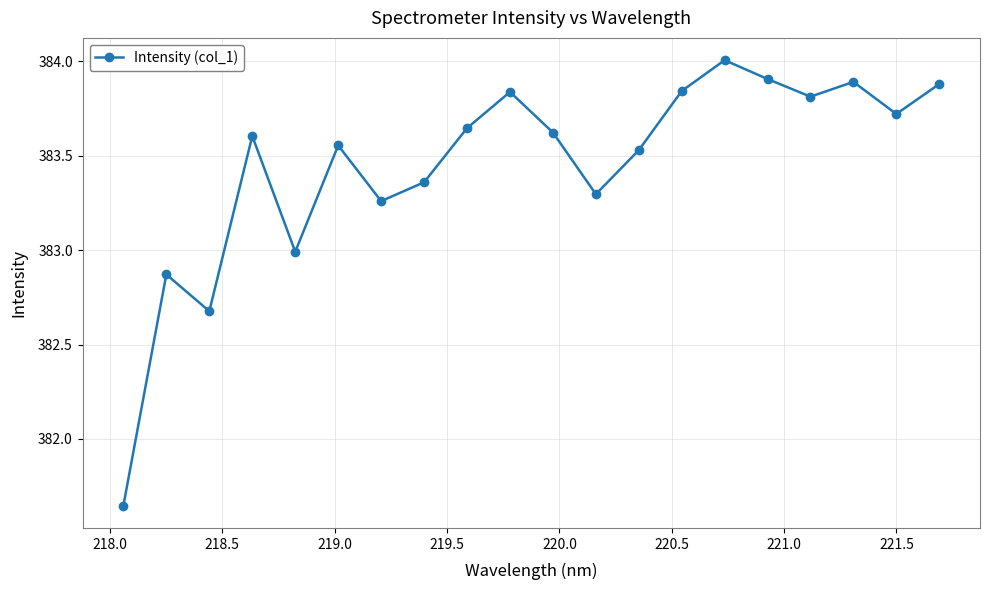

True or false: the data has more than 1 interior local peaks.

True